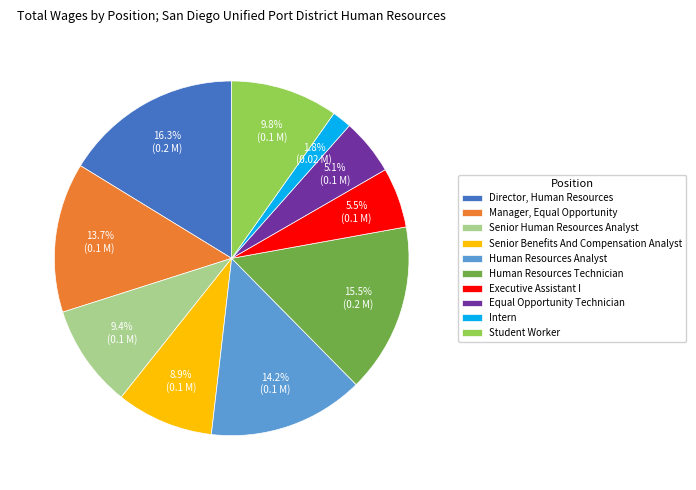

Rank the categories by value from highest to lowest.

Director, Human Resources, Human Resources Technician, Human Resources Analyst, Manager, Equal Opportunity, Student Worker, Senior Human Resources Analyst, Senior Benefits And Compensation Analyst, Executive Assistant I, Equal Opportunity Technician, Intern